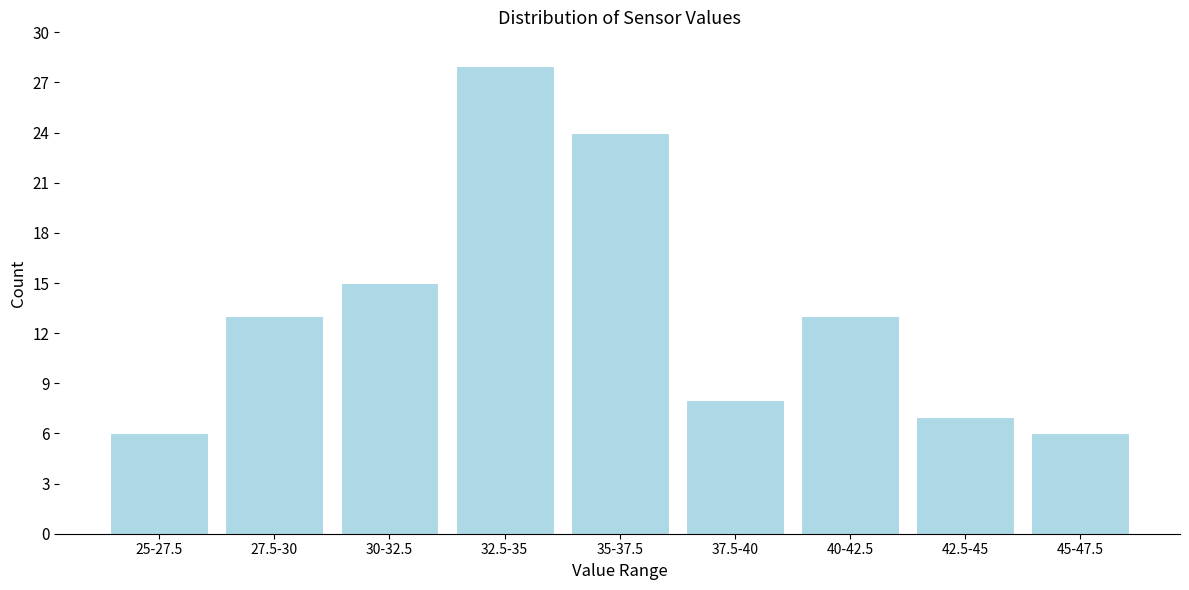

Reading left to right, transcribe all the data shown in this chart.

6	13	15	28	24	8	13	7	6